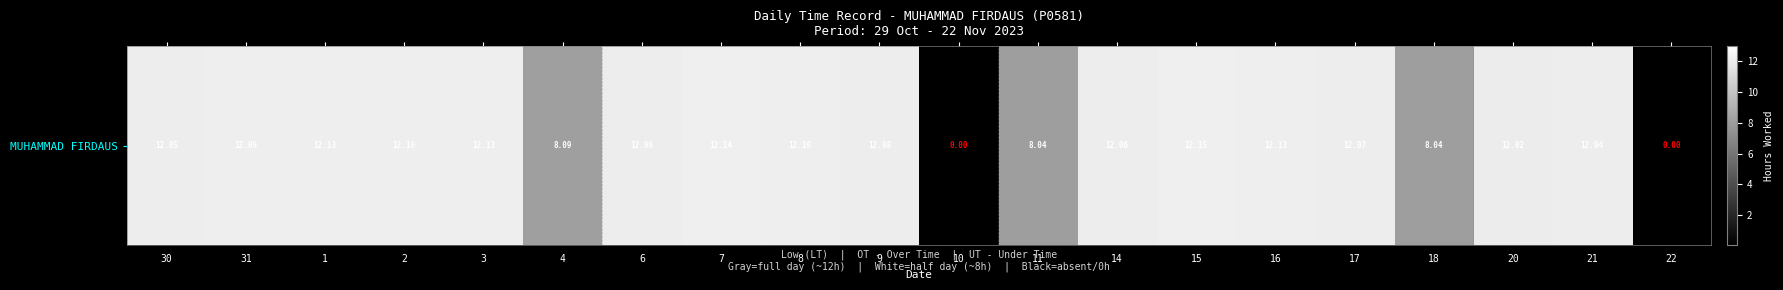

What is the difference between the second highest and minimum values?

12.1